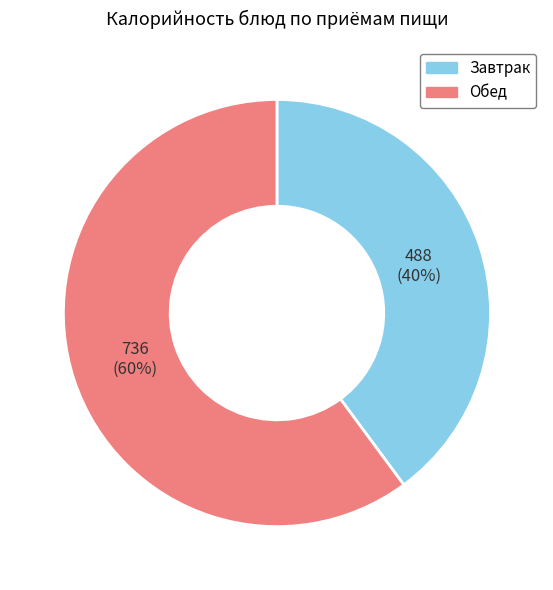

To the nearest percent, what is the difference between the largest and smallest slice percentages?

20%